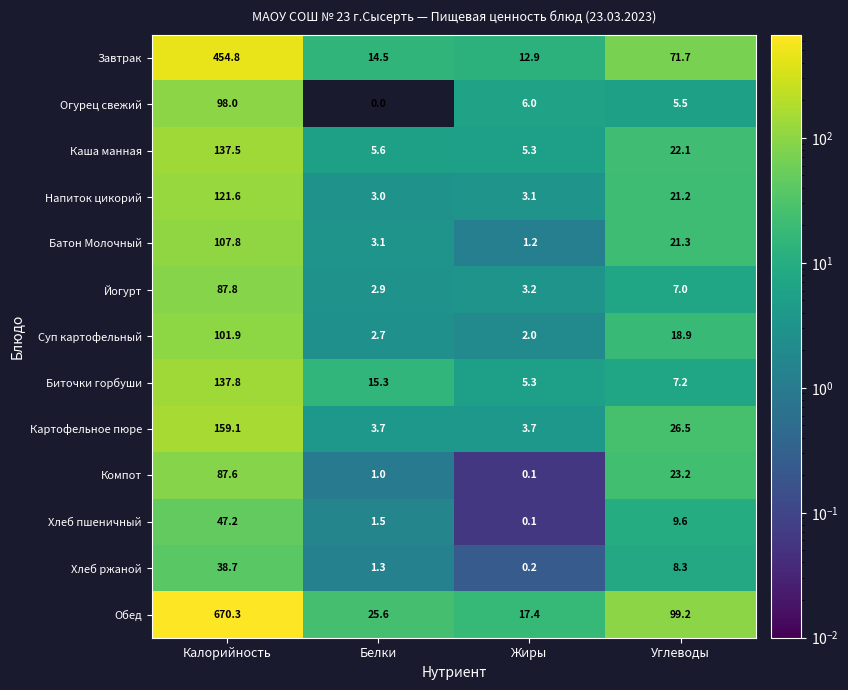

List the series in order of their peak value, lowest first.

Хлеб ржаной, Хлеб пшеничный, Компот, Йогурт, Огурец свежий, Суп картофельный, Батон Молочный, Напиток цикорий, Каша манная, Биточки горбуши, Картофельное пюре, Завтрак, Обед